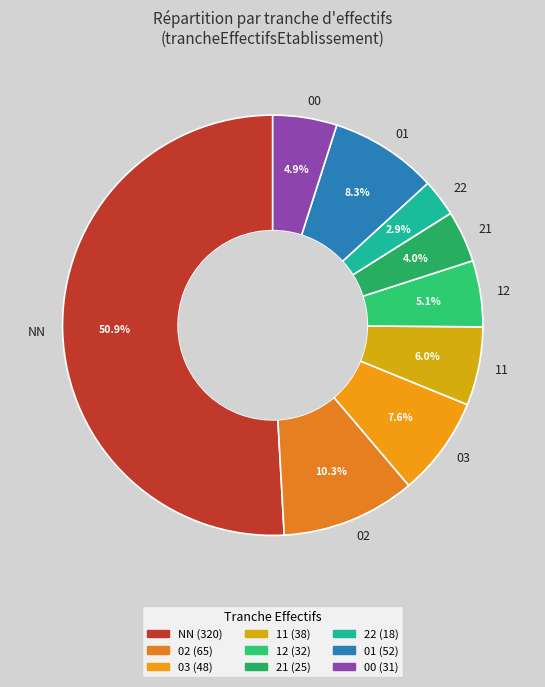

Is 01 the majority of the pie?

No